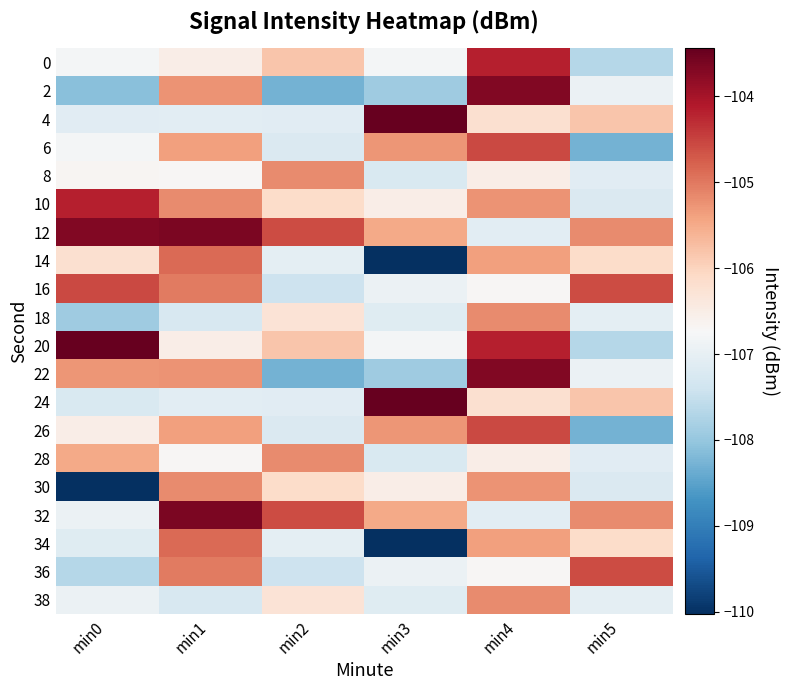

What is the spread (max minus min) of values at min0?

6.6